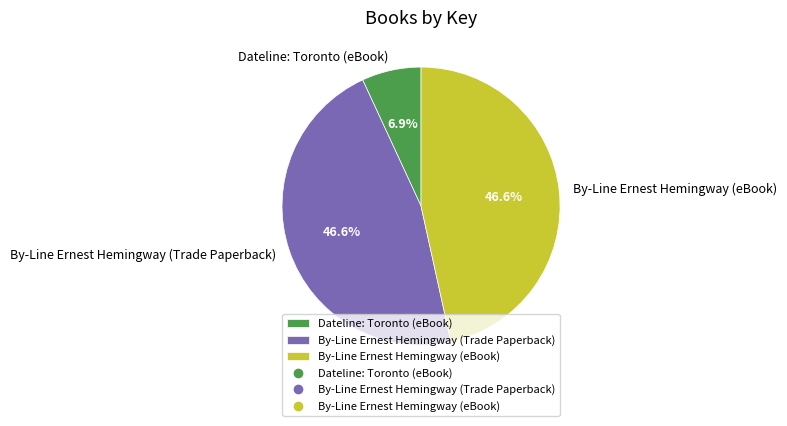

What is the smallest slice in the pie chart?

Dateline: Toronto (eBook)